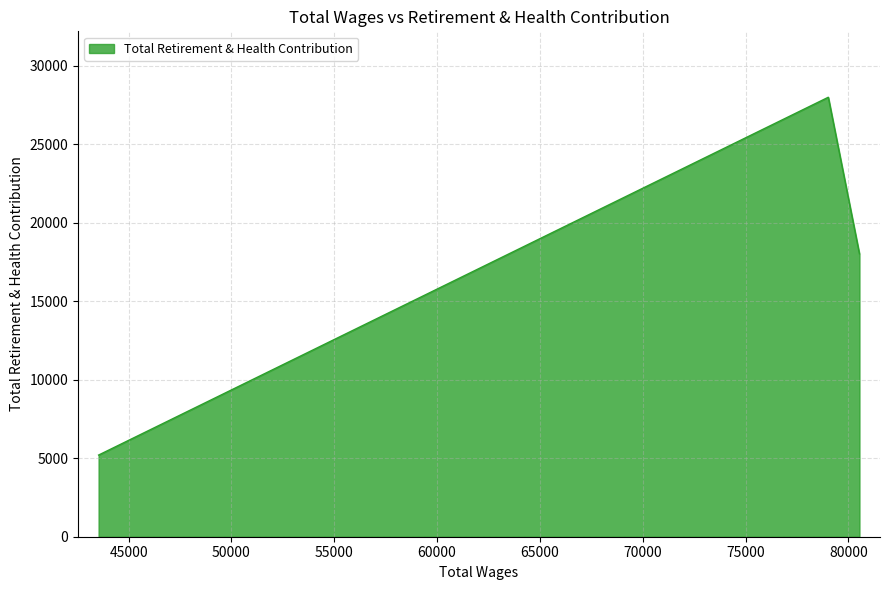

What is the average value?

17064